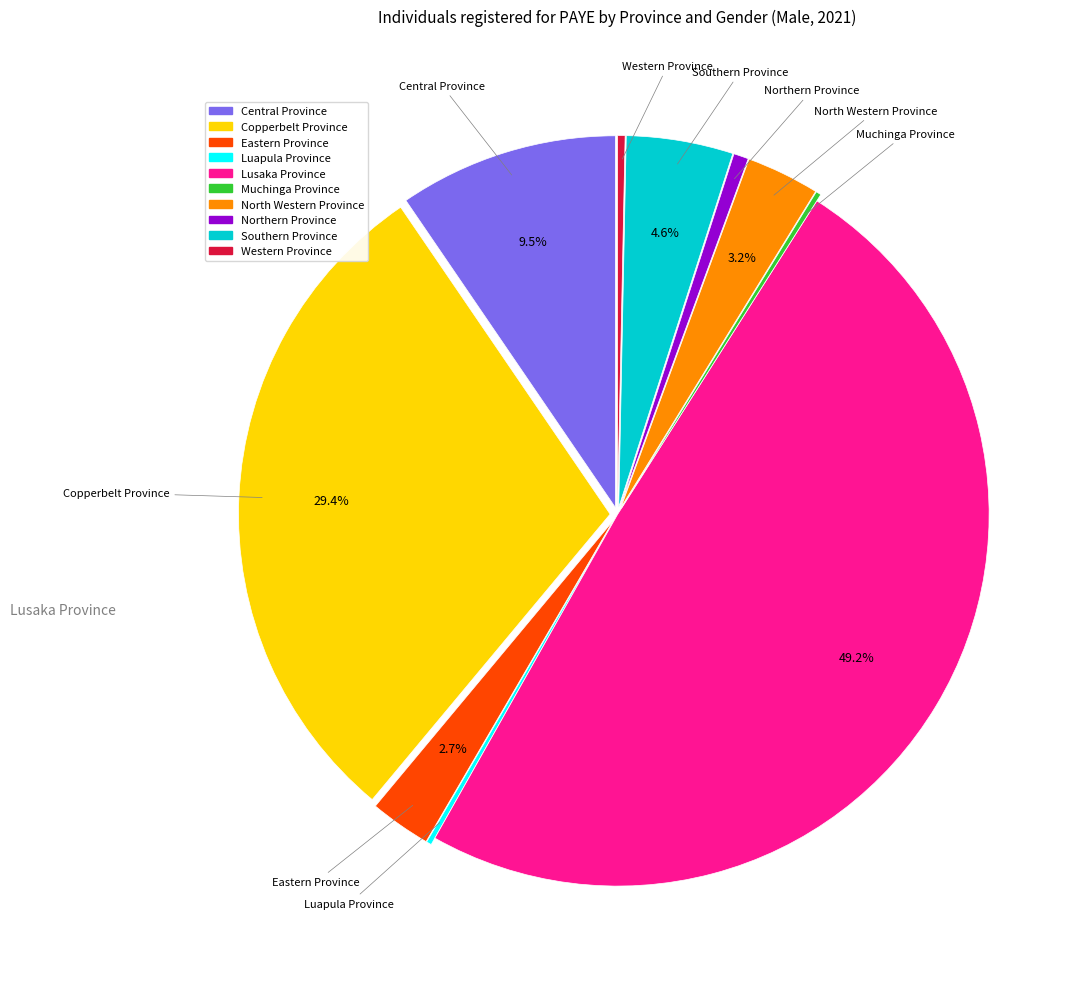

What is the ratio of the value at Central Province to the value at North Western Province?

3.0